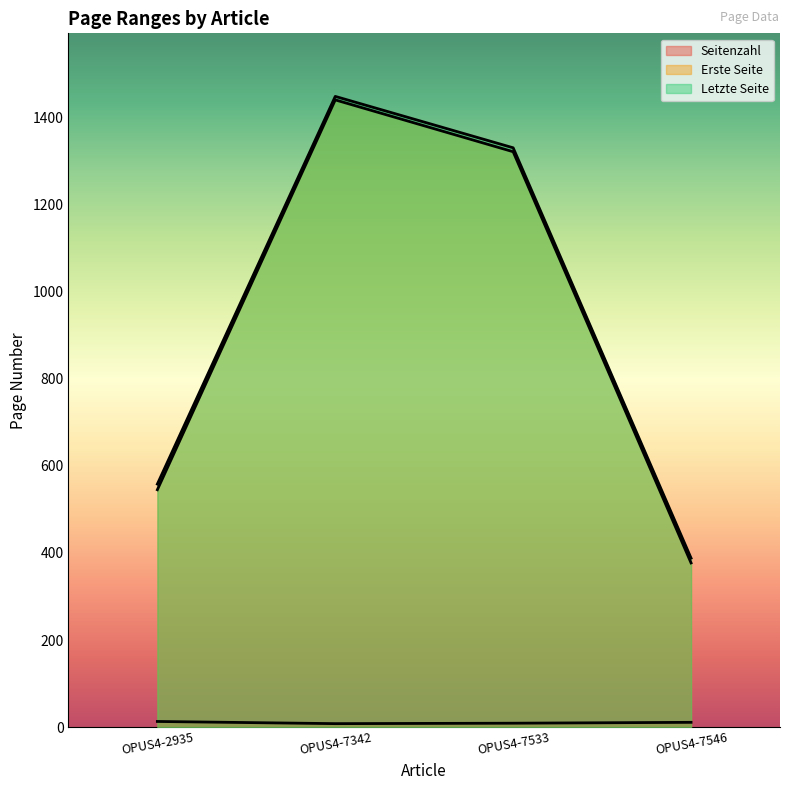

At which label does Erste Seite reach its minimum?

OPUS4-7546